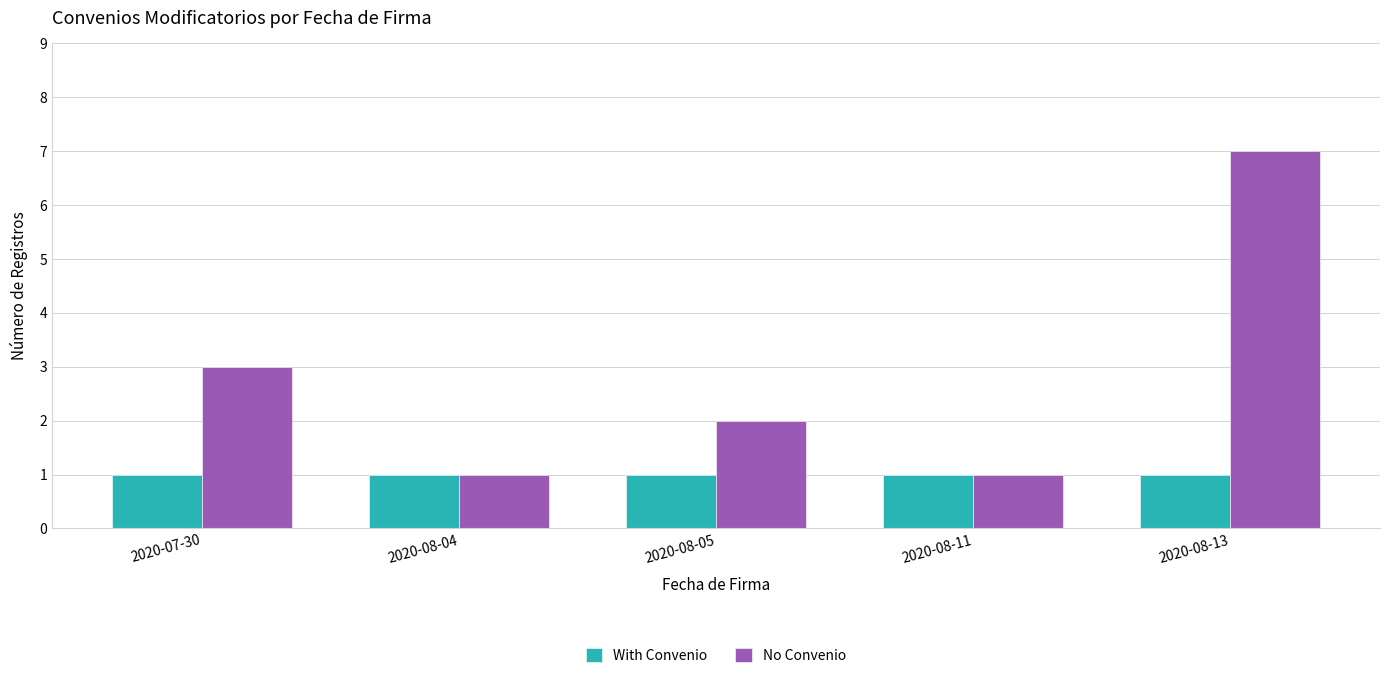

What are all the series names shown in the legend?

With Convenio, No Convenio